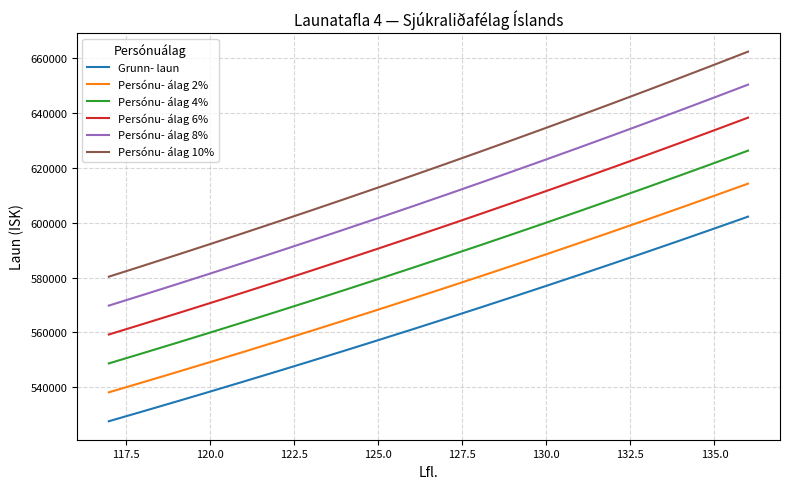

Which series has the widest spread of values?

Persónu- álag 10%